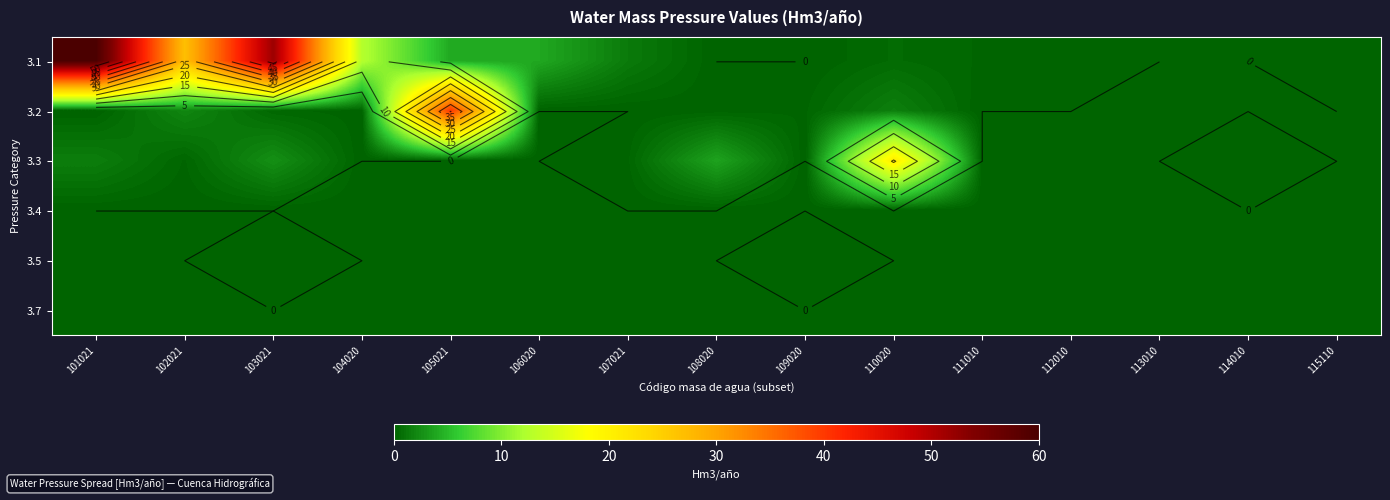

The value of 3.1 at 102021 is 26.8. True or false?

True